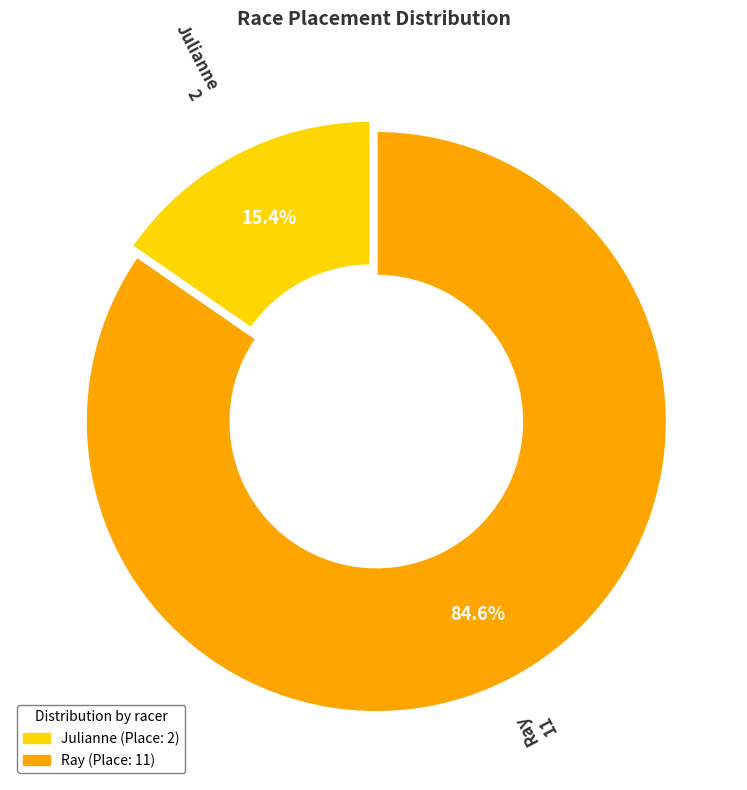

To the nearest percent, what is the average slice percentage?

50%